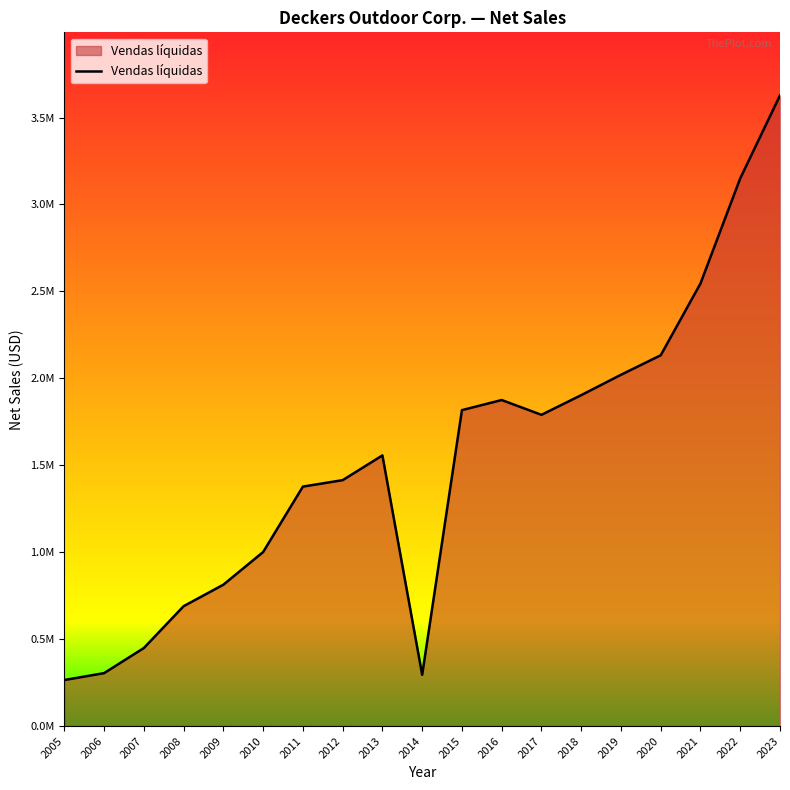

Which category has the lowest value across all series?

2005